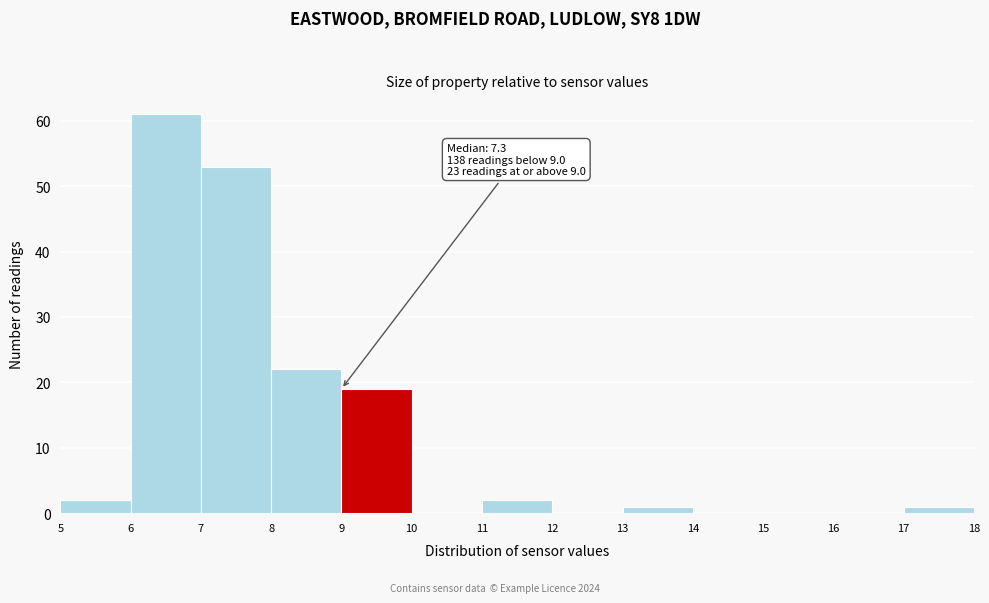

Over which range of the x-axis is the bar tallest?

6 to 7